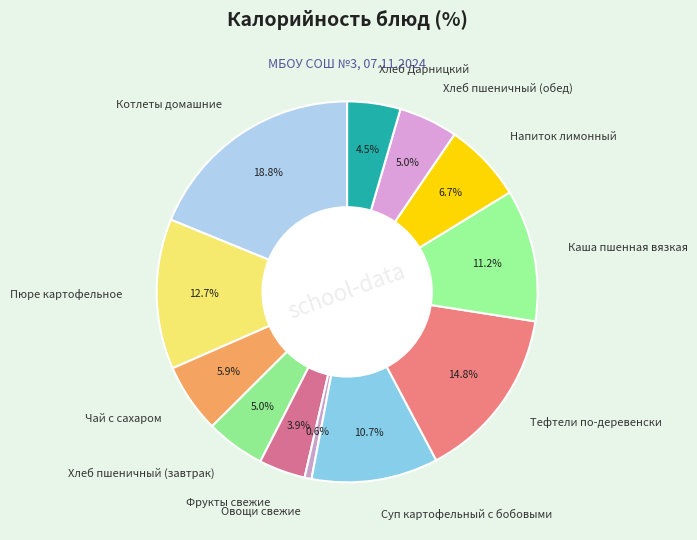

To the nearest percent, what percentage of the pie is Хлеб пшеничный (завтрак)?

5%